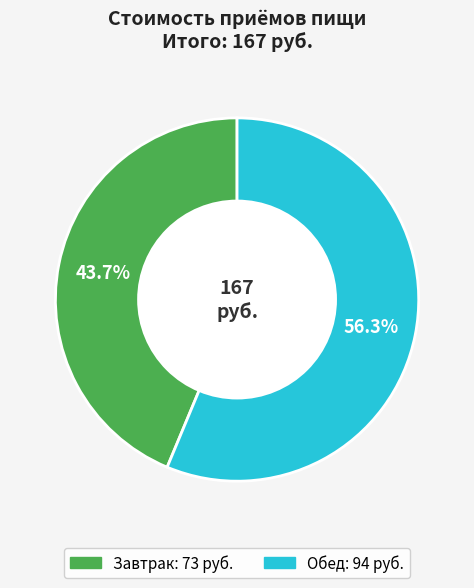

Is it true that Обед is 56% of the pie?

True